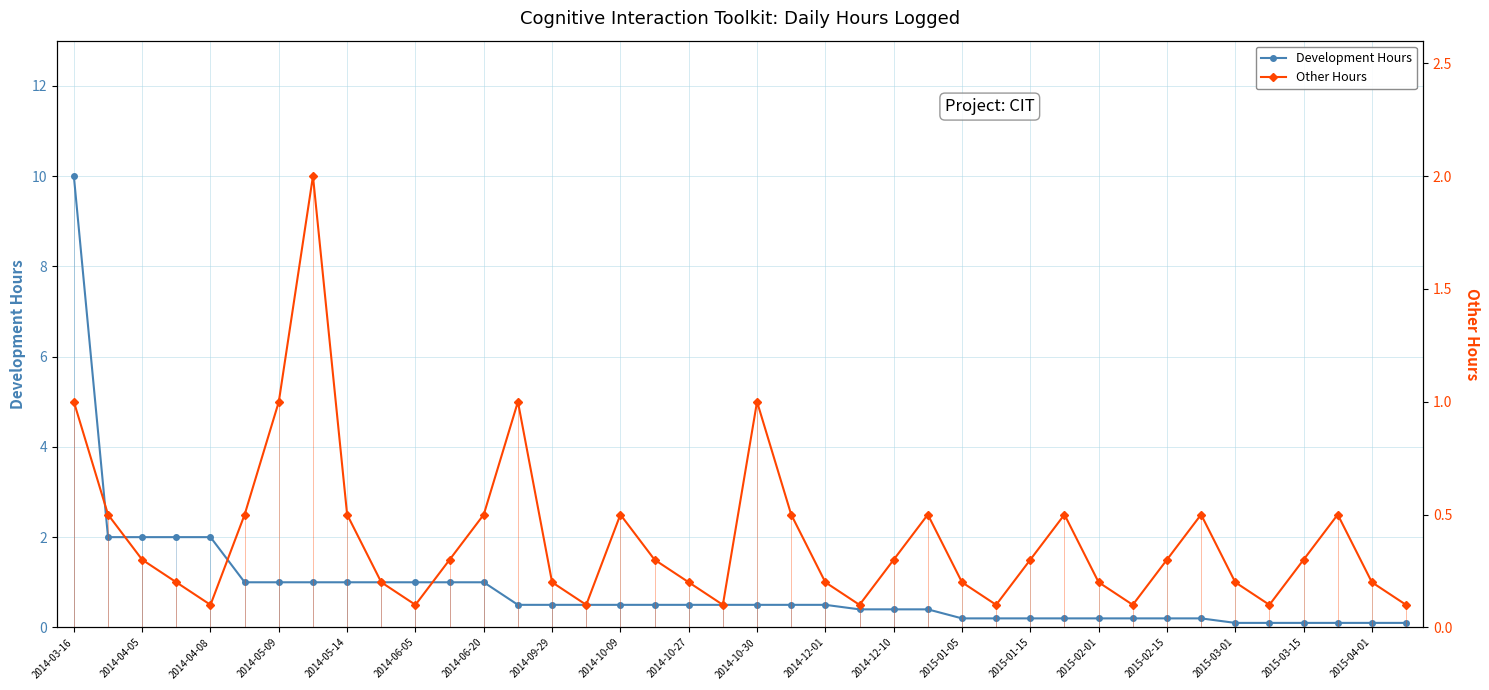

The value of Development Hours at 2015-01-15 is 0.2. True or false?

True